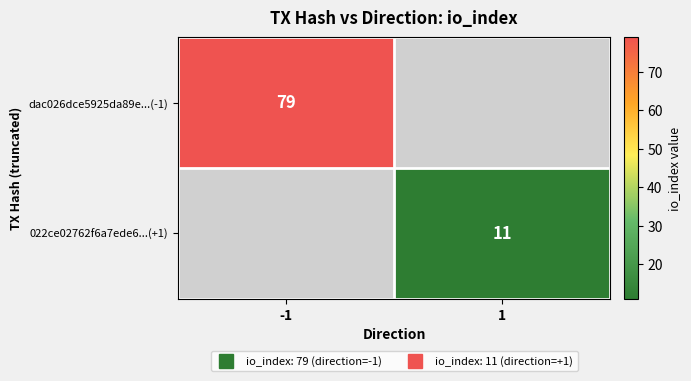

At how many categories does at least one series exceed 60?

1